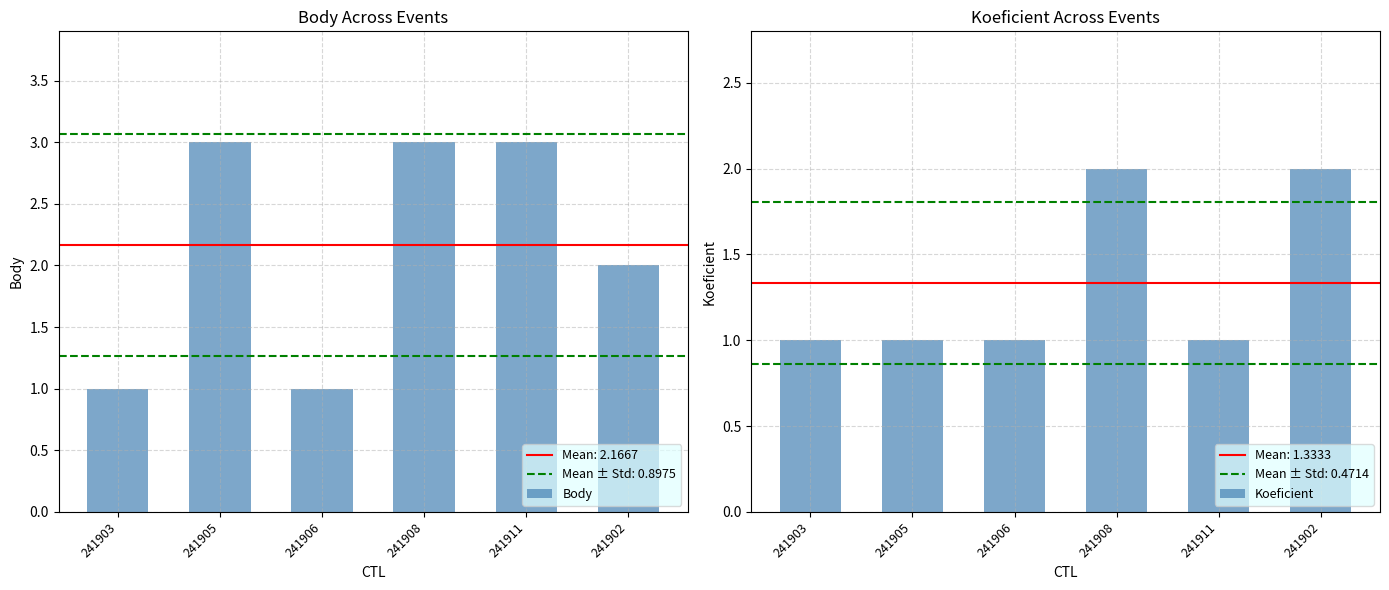

What is the maximum value shown in the chart?

3